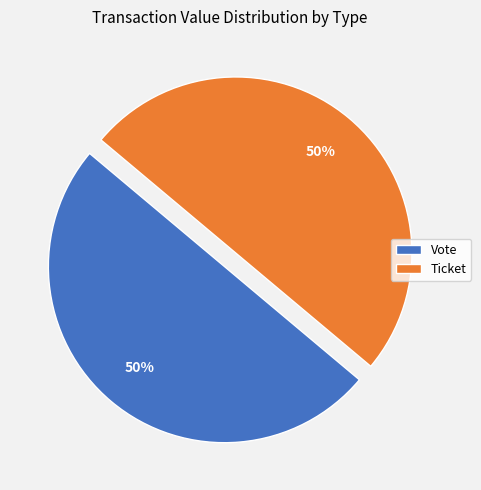

To the nearest percent, what portion does Ticket represent?

50%